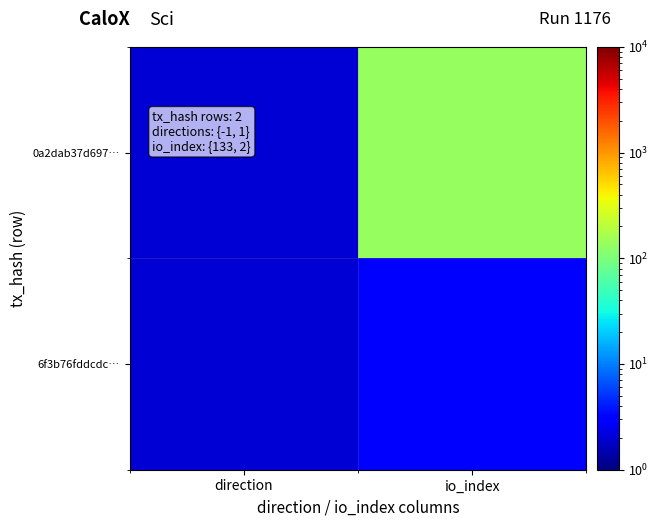

Rank the series at io_index from lowest to highest value.

6f3b76fddcdc…, 0a2dab37d697…